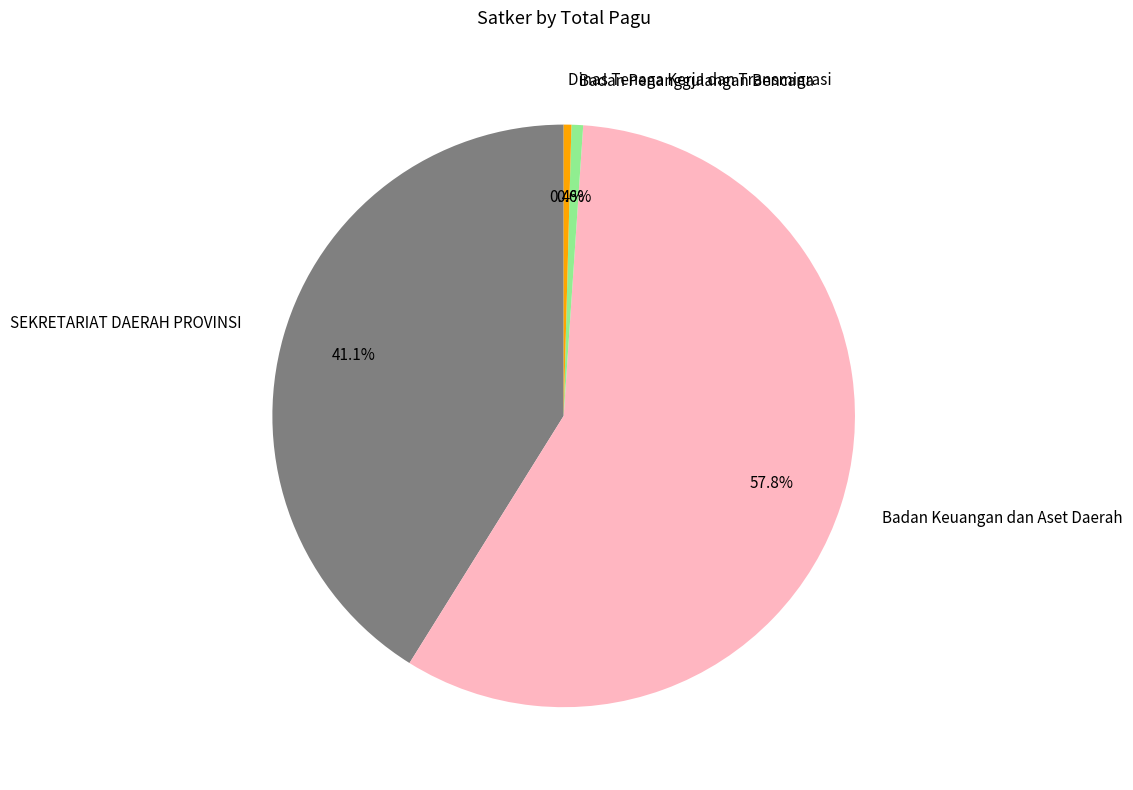

Which has a higher value, Dinas Tenaga Kerja dan Transmigrasi or Badan Keuangan dan Aset Daerah?

Badan Keuangan dan Aset Daerah